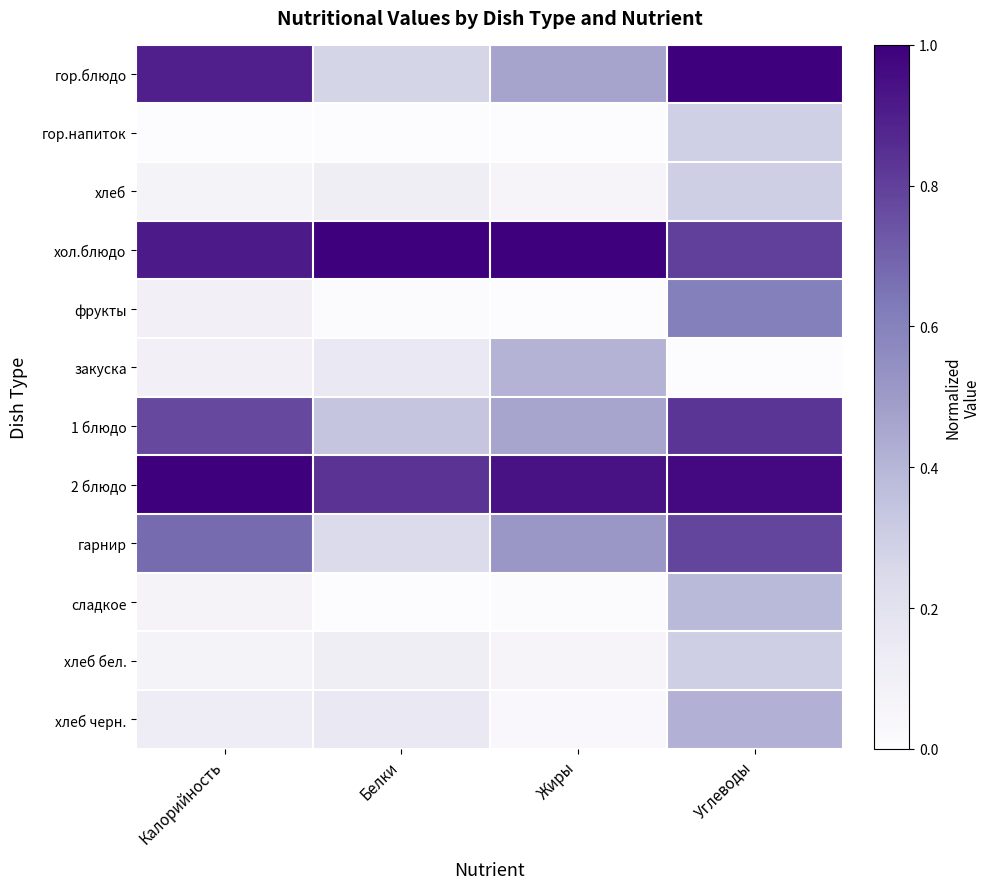

Which series has the largest range (max minus min)?

гор.блюдо